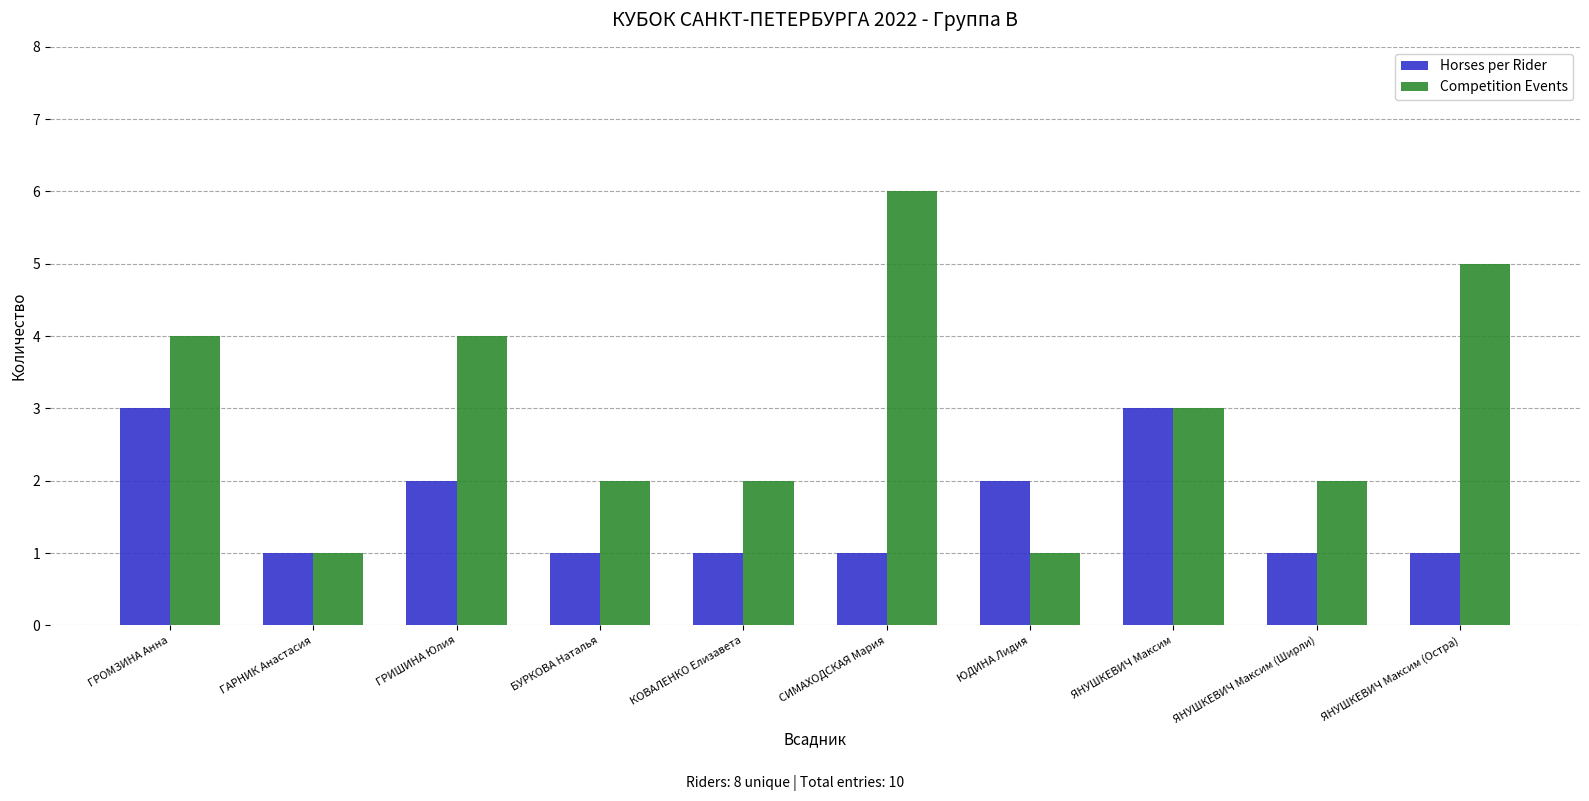

What is the label of the 4th bar from the right?

ЮДИНА Лидия